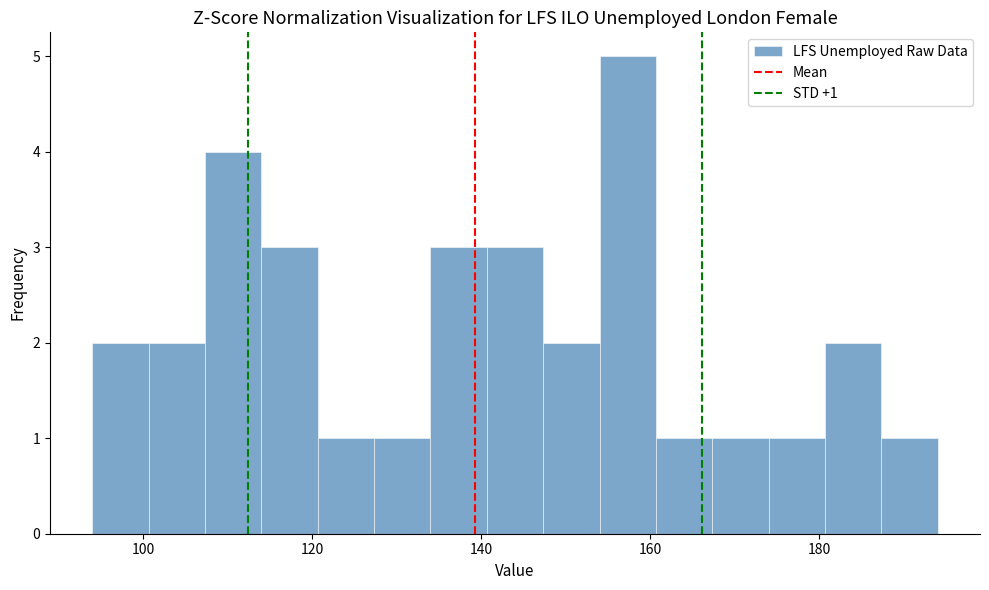

Around what value on the x-axis is the tallest bar? Give the approximate position of its centre, as read against the axis.

158